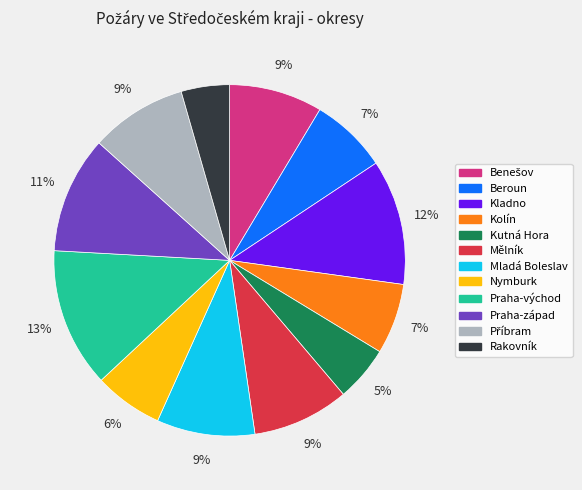

What percentage is the Praha-západ slice, to the nearest percent?

11%